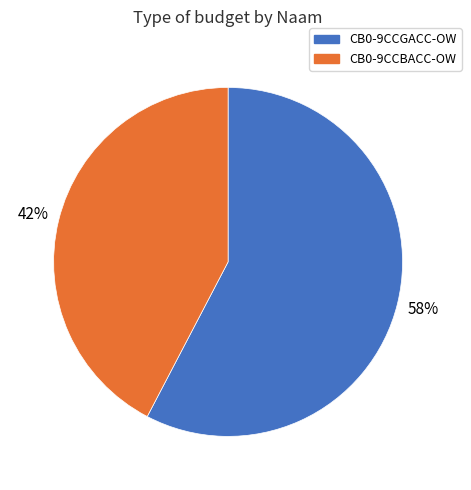

To the nearest percent, what percentage of the pie is CB0-9CCGACC-OW?

58%